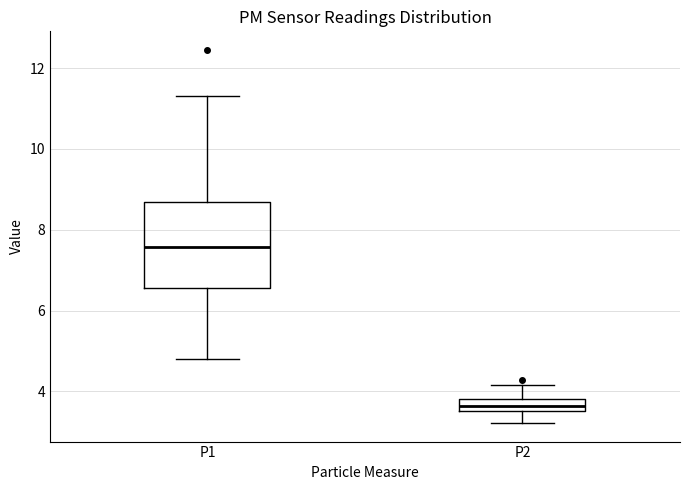

Comparing the boxes themselves (not the whiskers), which one is the tallest?

P1